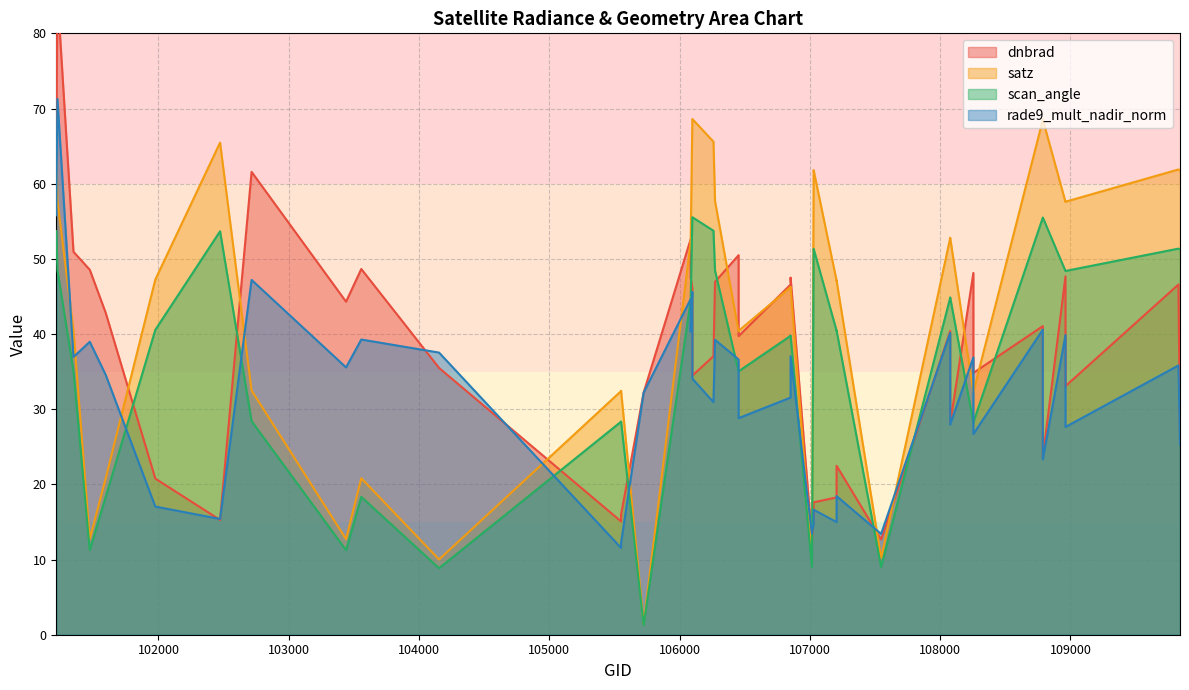

How many data points in dnbrad are above 40?

20